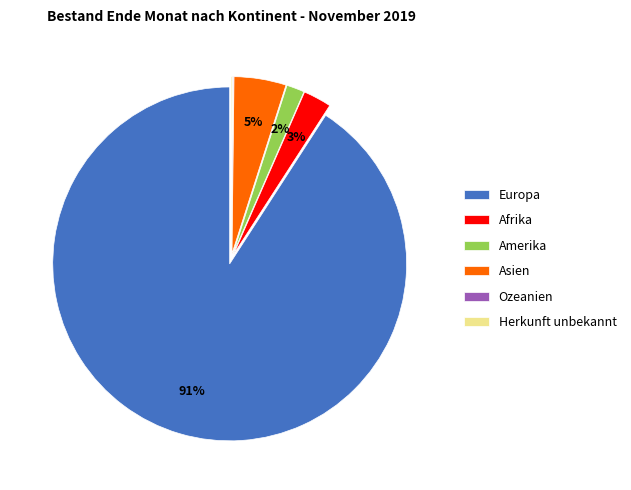

Is the sum of Europa and Amerika greater than half?

Yes